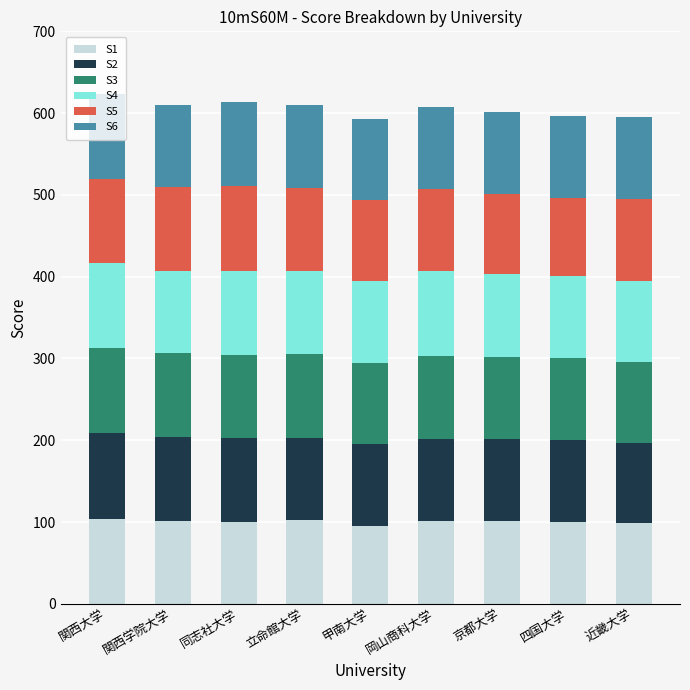

Count the number of categories in the chart.

9